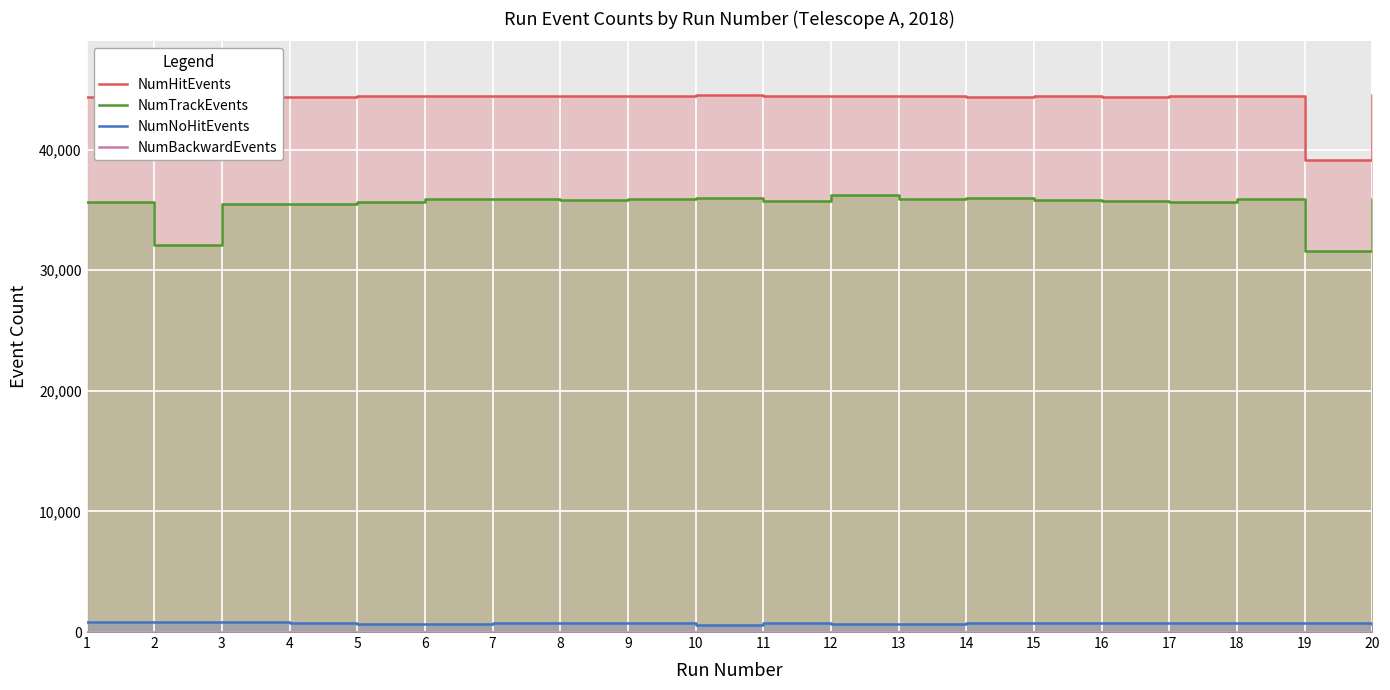

Is it true that NumHitEvents equals 30045 at 8?

False